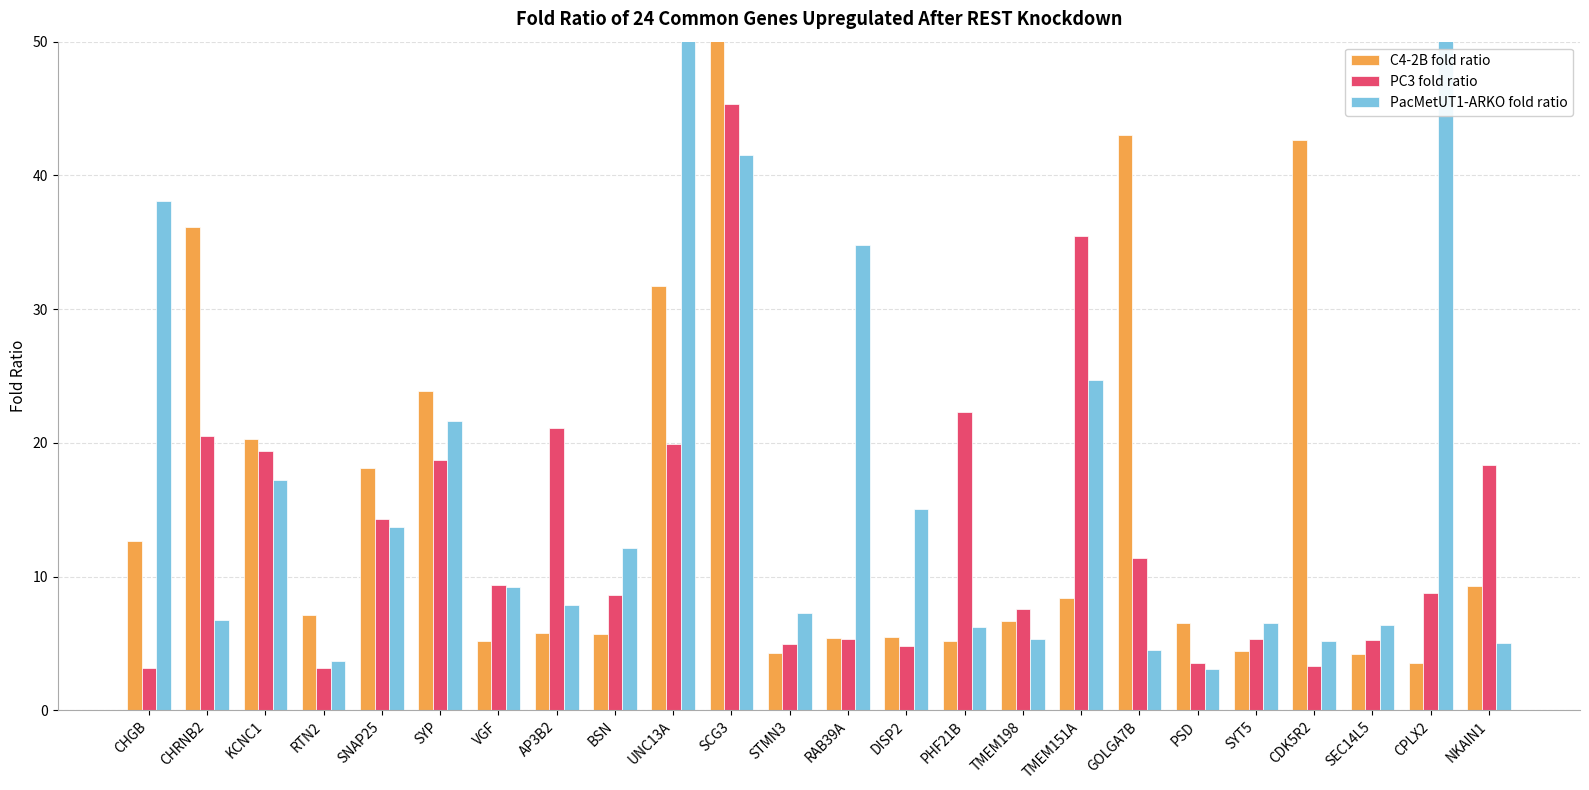

How many data points in C4-2B fold ratio are less than 7?

12